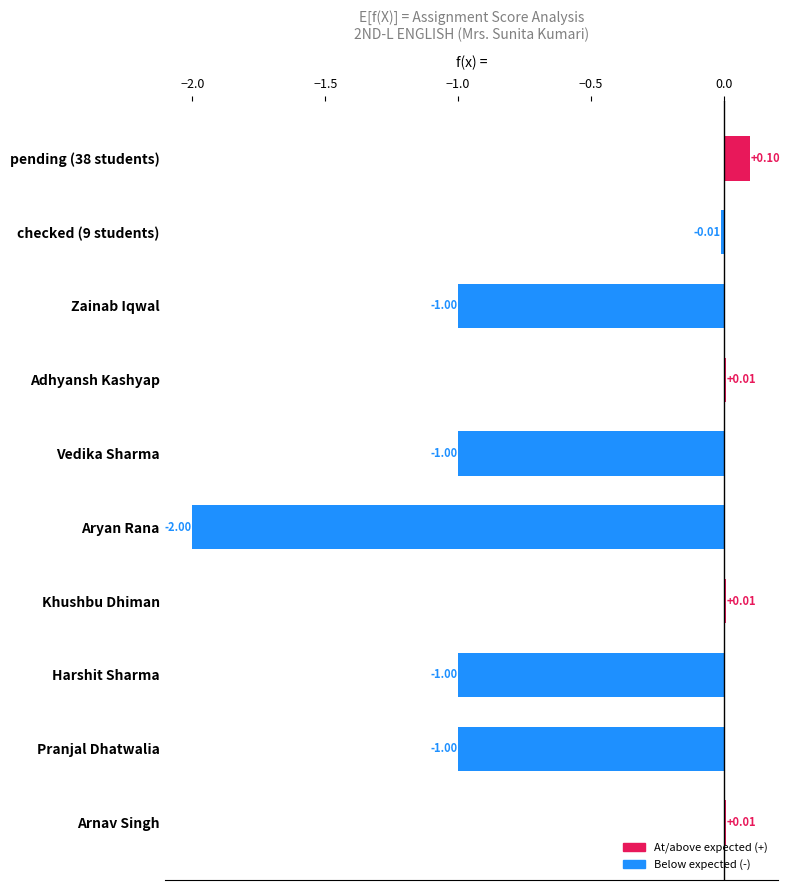

What is the greatest value displayed?

0.1